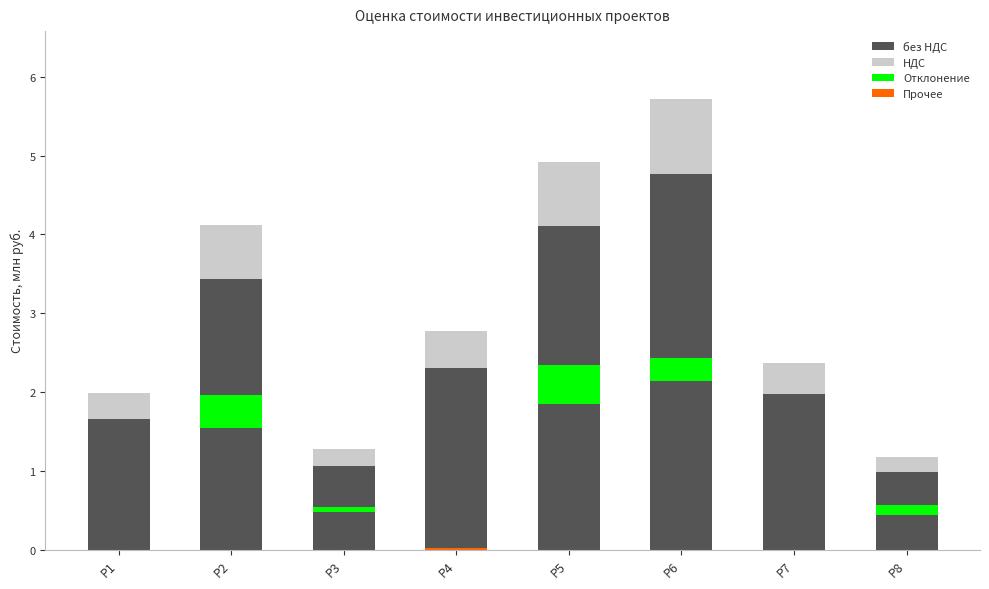

What is the approximate value of без НДС at Р3?

1.1